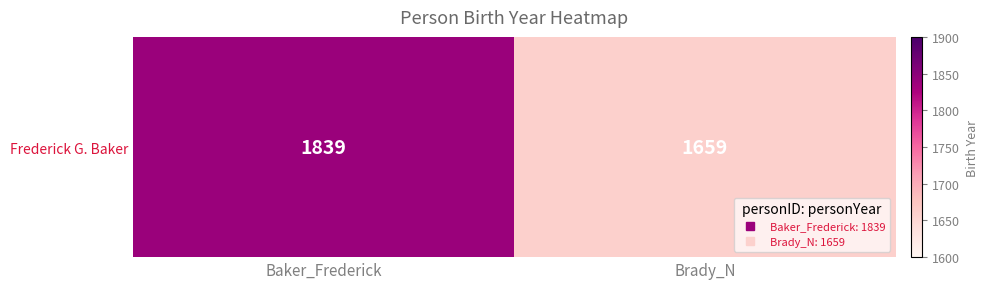

Reading left to right, extract all data points from this chart.

Baker_Frederick=1839	Brady_N=1659